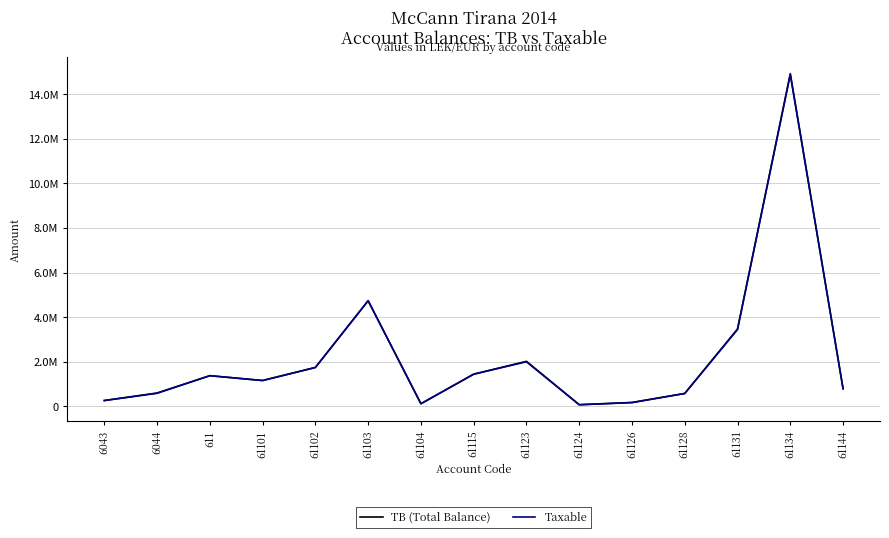

Where is TB (Total Balance) nearest to the value 7496485?

61103